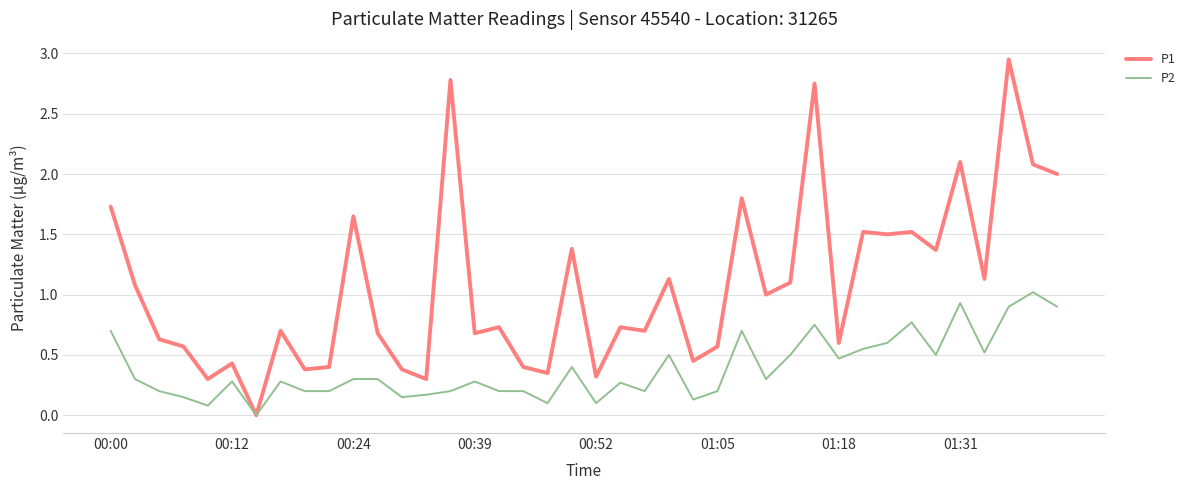

What is the maximum value for P2?

1.0